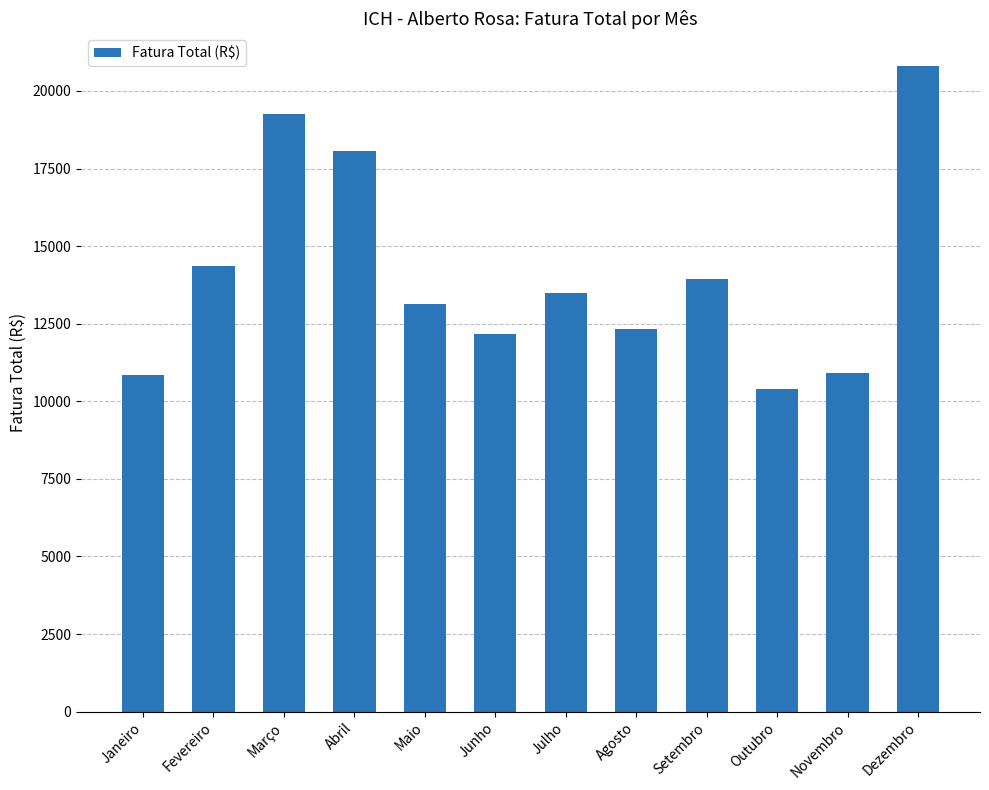

What position from the right is Junho?

7